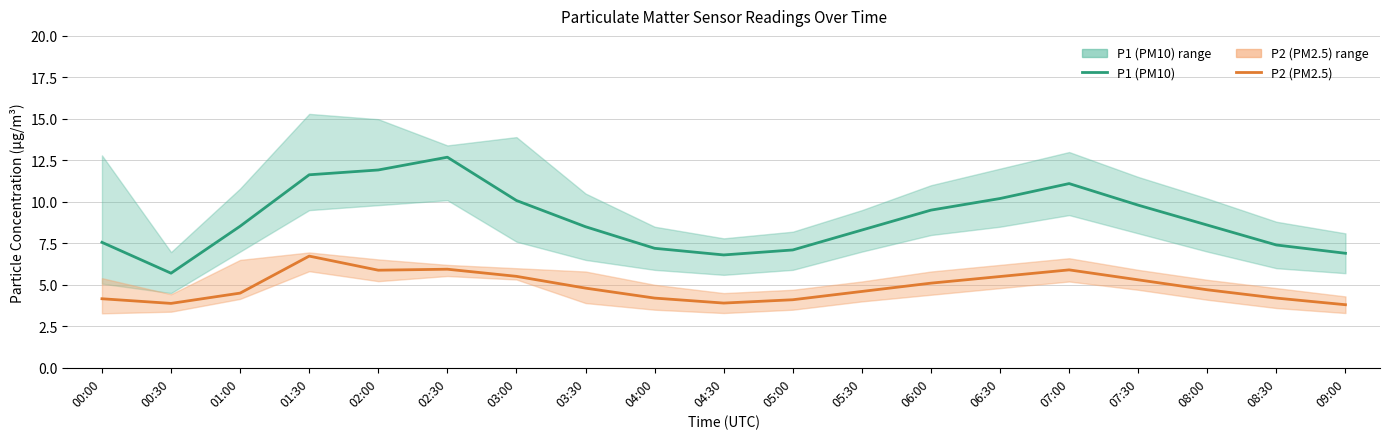

The P1 (PM10) series shows 9.8 at 07:30. True or false?

True